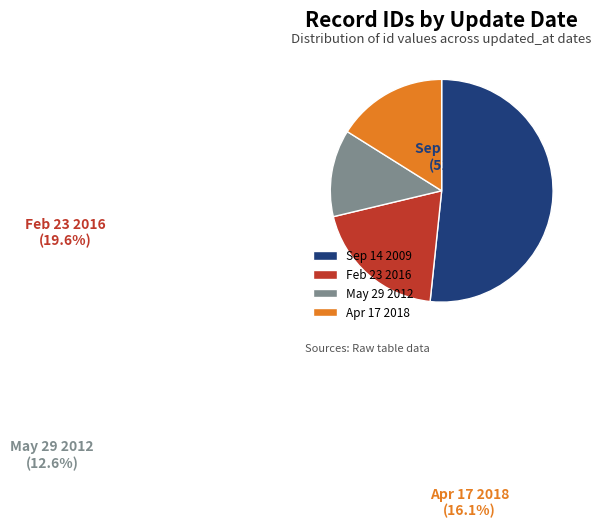

Which slice is the largest?

Sep 14 2009